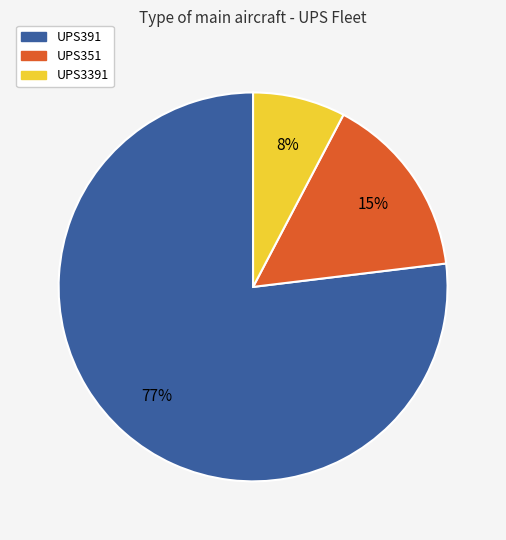

To the nearest percent, what is the difference between the UPS391 and UPS351 slice percentages?

62%